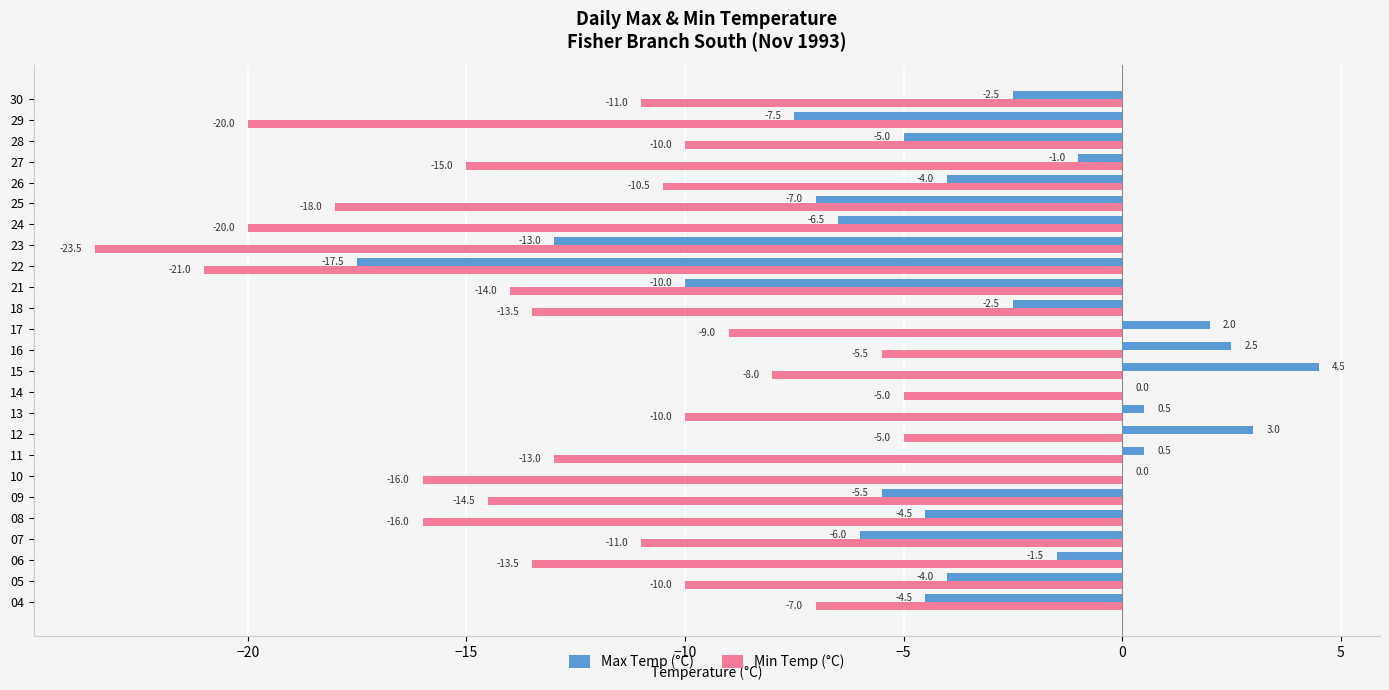

Is it true that Min Temp (°C) equals -16.0 at 10?

True